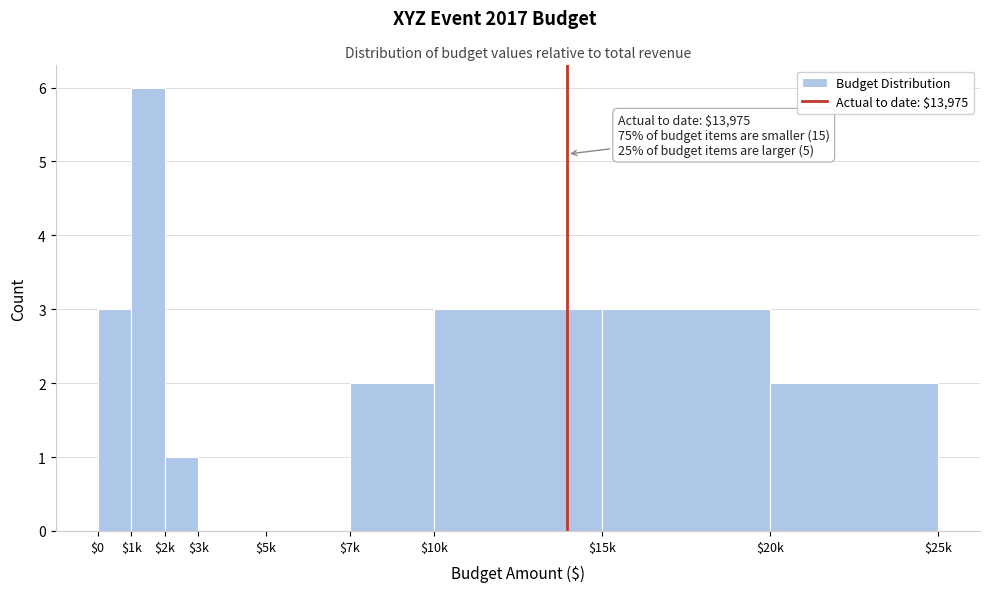

True or false: the data shows 0 at $3k.

True